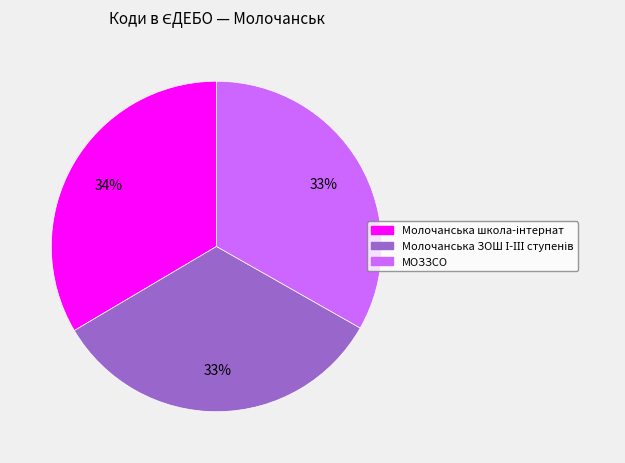

Does МОЗЗСО account for over 50% of the chart?

No